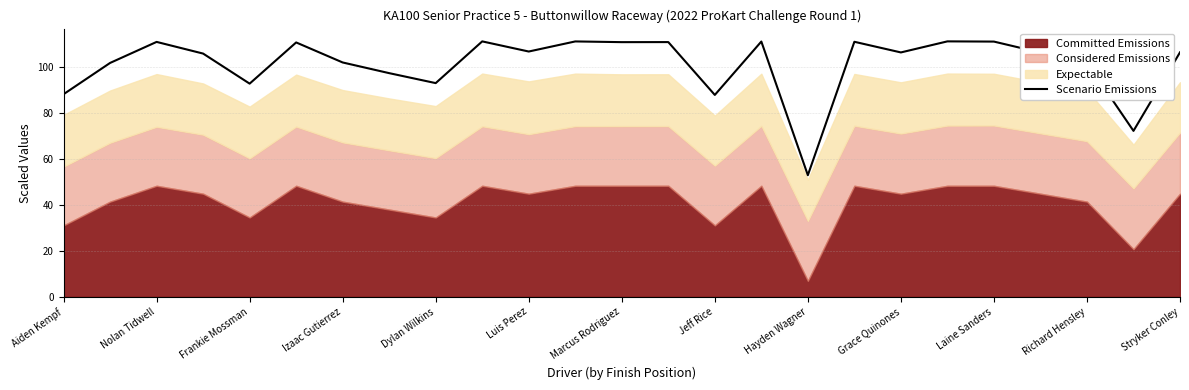

What is the lowest value of the Scenario Emissions series?

52.9